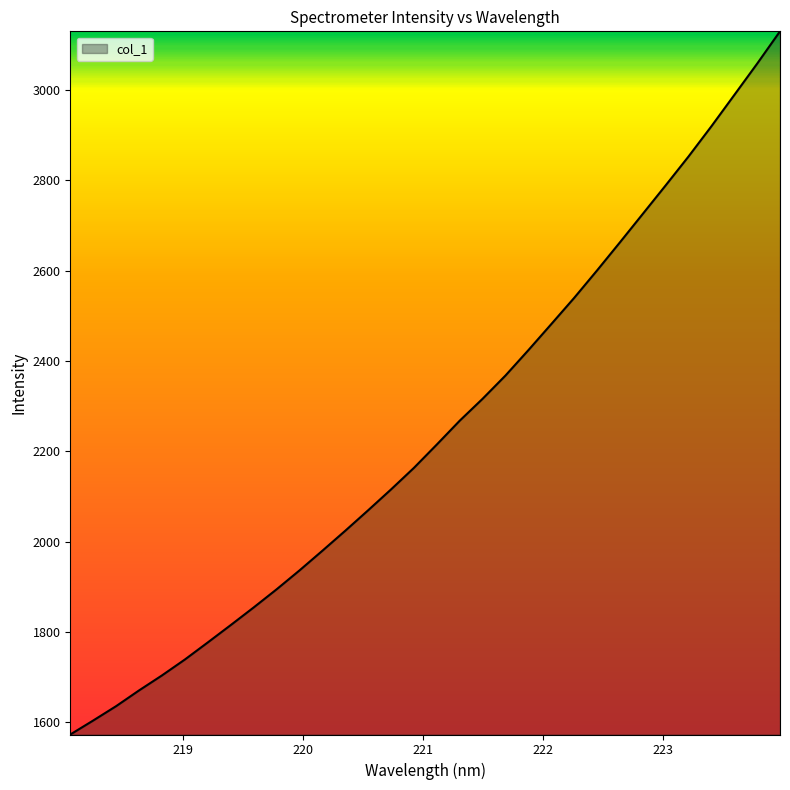

What is the minimum value shown in the chart?

1573.0